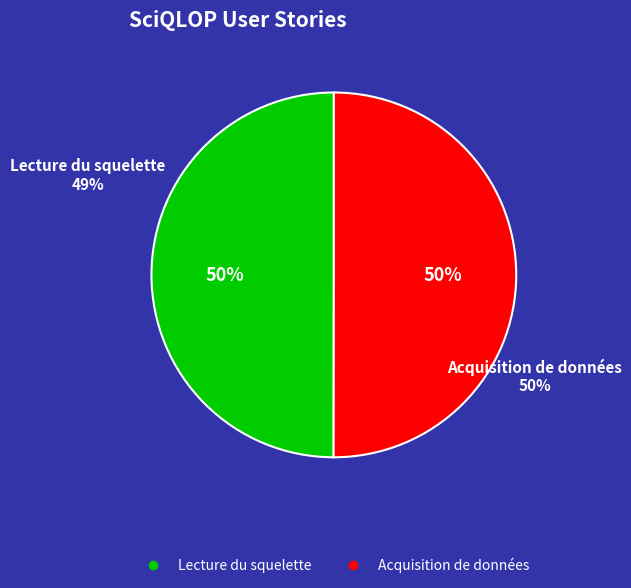

Between Acquisition de données and Lecture du squelette, which is larger?

Acquisition de données